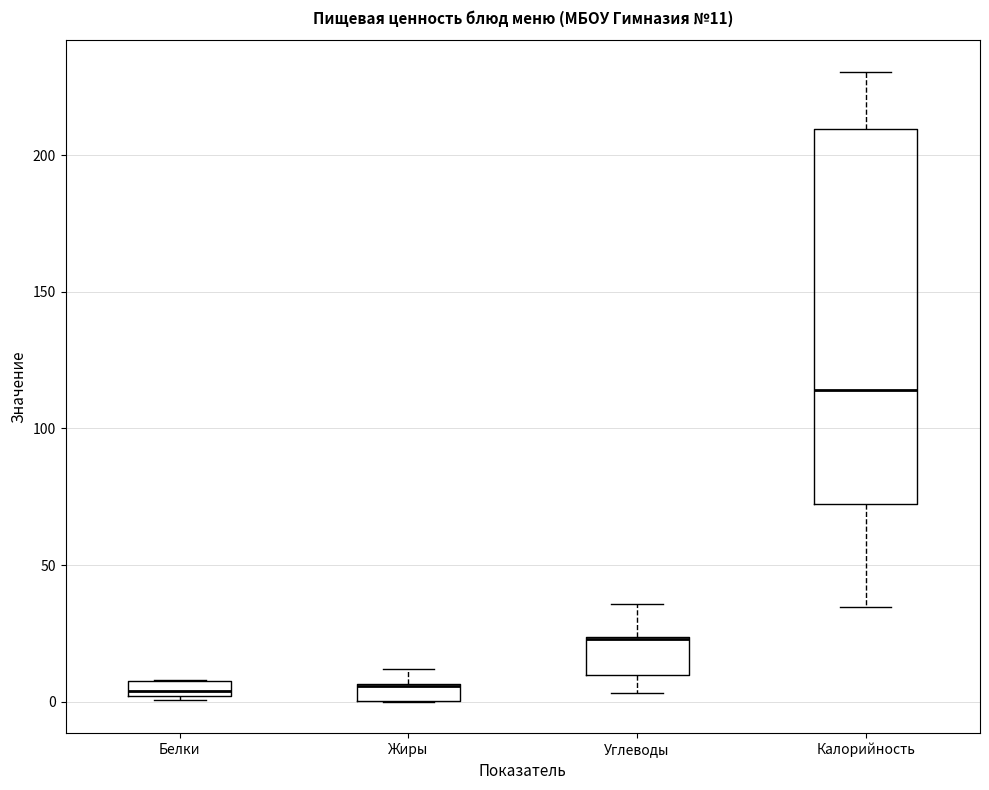

Which box is the tallest, from its lower edge to its upper edge?

Калорийность